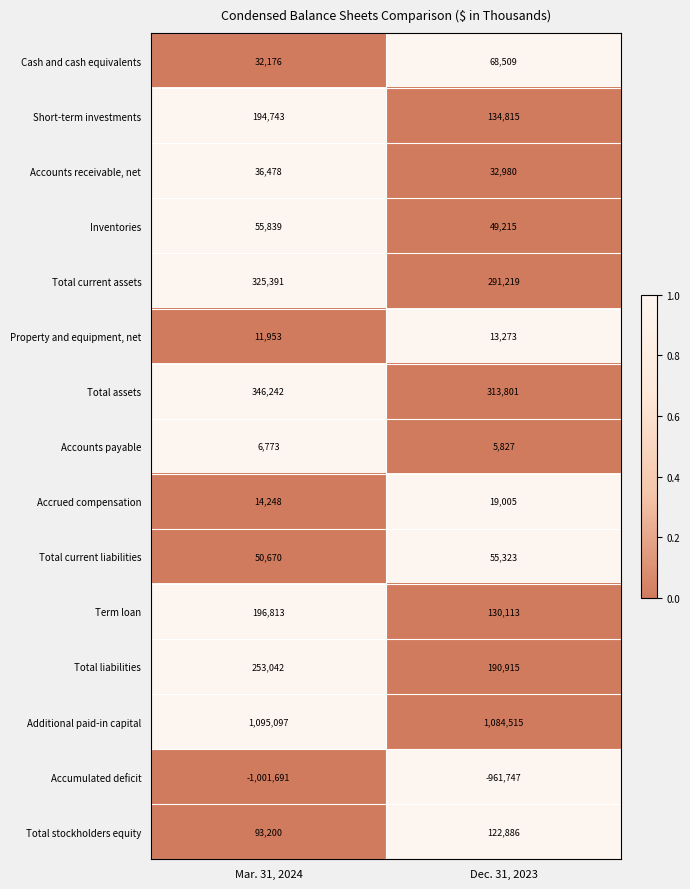

What is the average value of the Inventories series?

52527